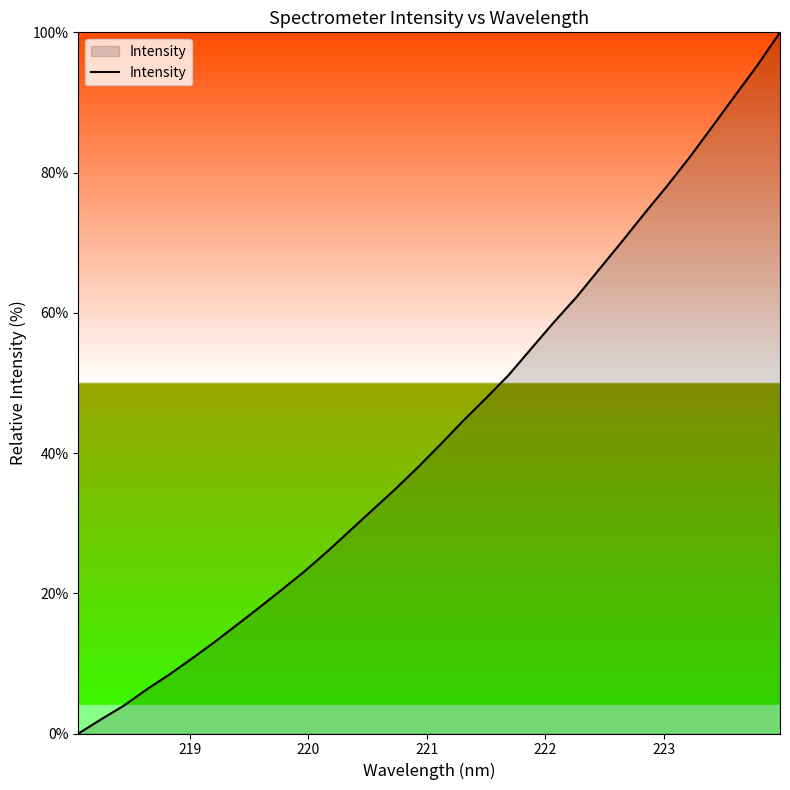

What is the greatest value displayed?

100.0